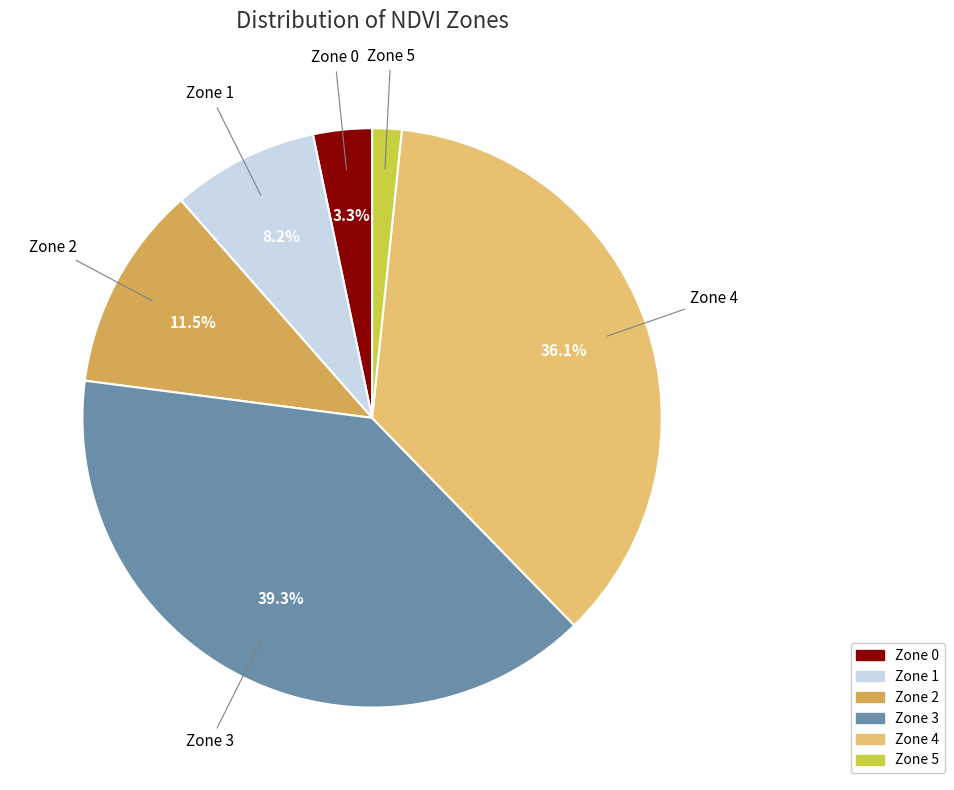

True or false: Zone 4 accounts for 36% of the total.

True